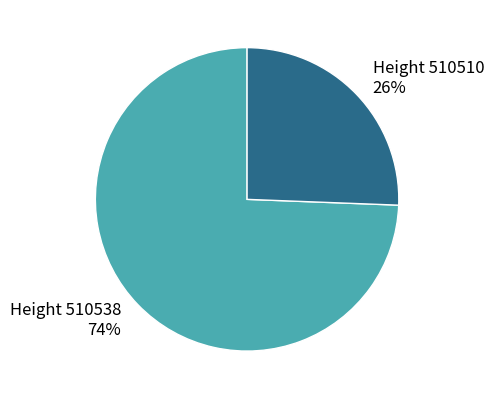

Is the sum of Height 510538 and Height 510510 greater than half?

Yes